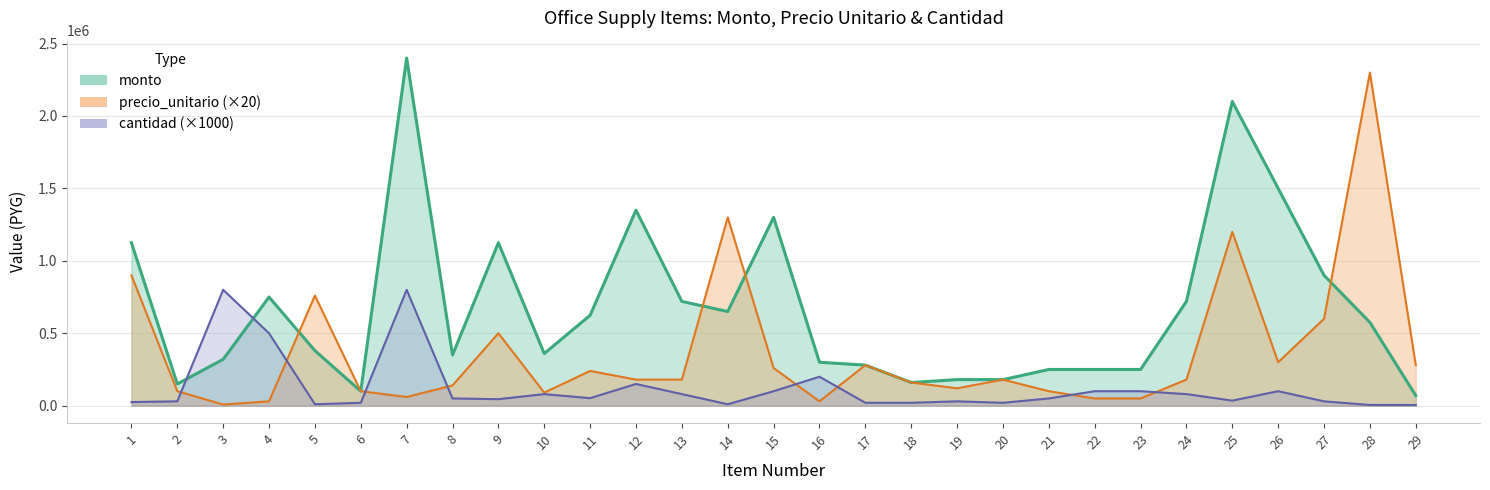

How many interior local valleys does the cantidad series have?

6